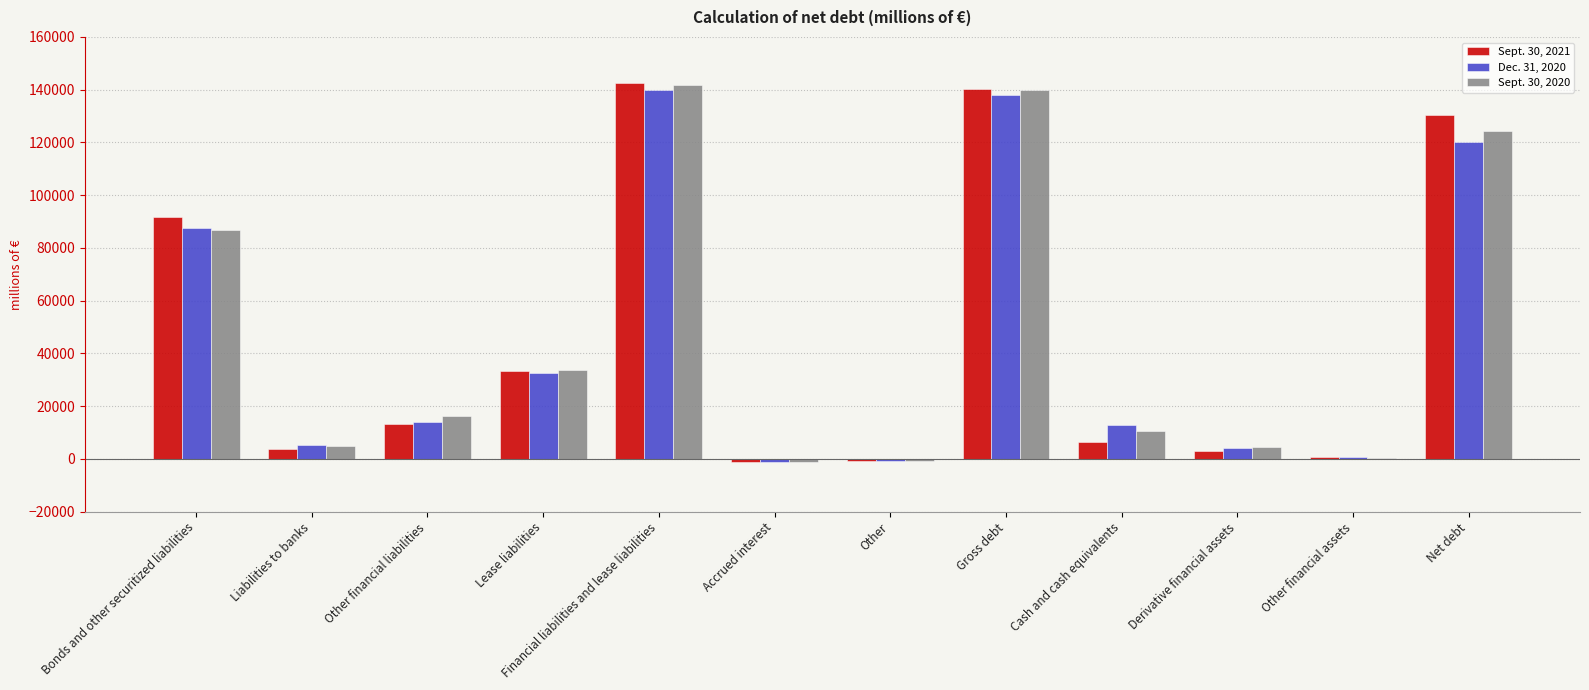

Is the value of Sept. 30, 2021 at Accrued interest greater than the value of Sept. 30, 2020 at Net debt?

No